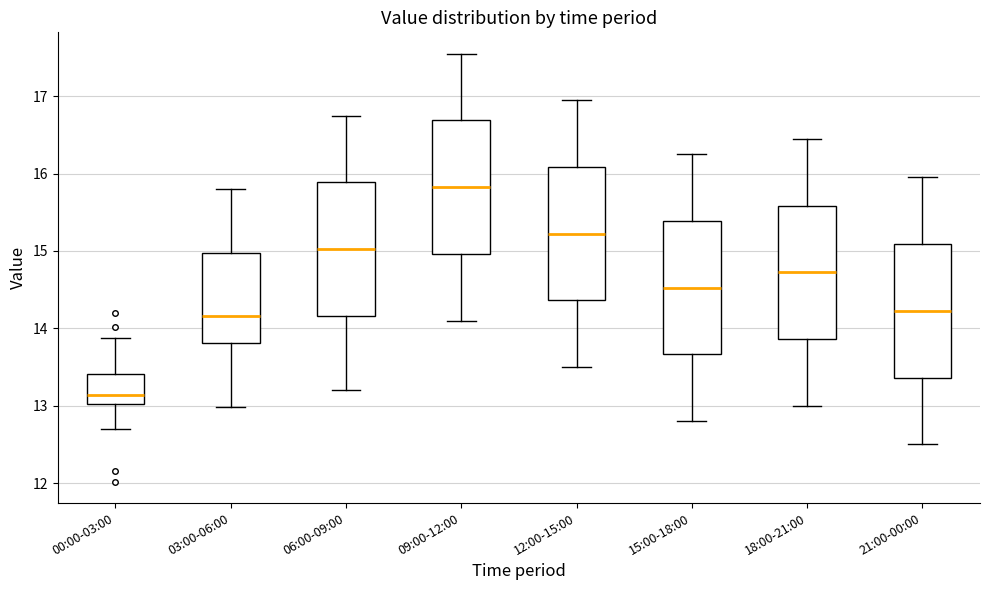

Reading left to right, transcribe this box plot: for each box, give where its median line is, the range the box spans, and where its two whiskers end, as read against the y-axis. The values are not printed on the chart, so give them approximately, as read against the axis.

00:00-03:00: median 13.1, box 13.0 to 13.4, whiskers 12.7 to 13.9
03:00-06:00: median 14.2, box 13.8 to 15.0, whiskers 13.0 to 15.8
06:00-09:00: median 15.0, box 14.2 to 15.9, whiskers 13.2 to 16.8
09:00-12:00: median 15.8, box 15.0 to 16.7, whiskers 14.1 to 17.6
12:00-15:00: median 15.2, box 14.4 to 16.1, whiskers 13.5 to 17.0
15:00-18:00: median 14.5, box 13.7 to 15.4, whiskers 12.8 to 16.3
18:00-21:00: median 14.7, box 13.9 to 15.6, whiskers 13.0 to 16.5
21:00-00:00: median 14.2, box 13.4 to 15.1, whiskers 12.5 to 16.0